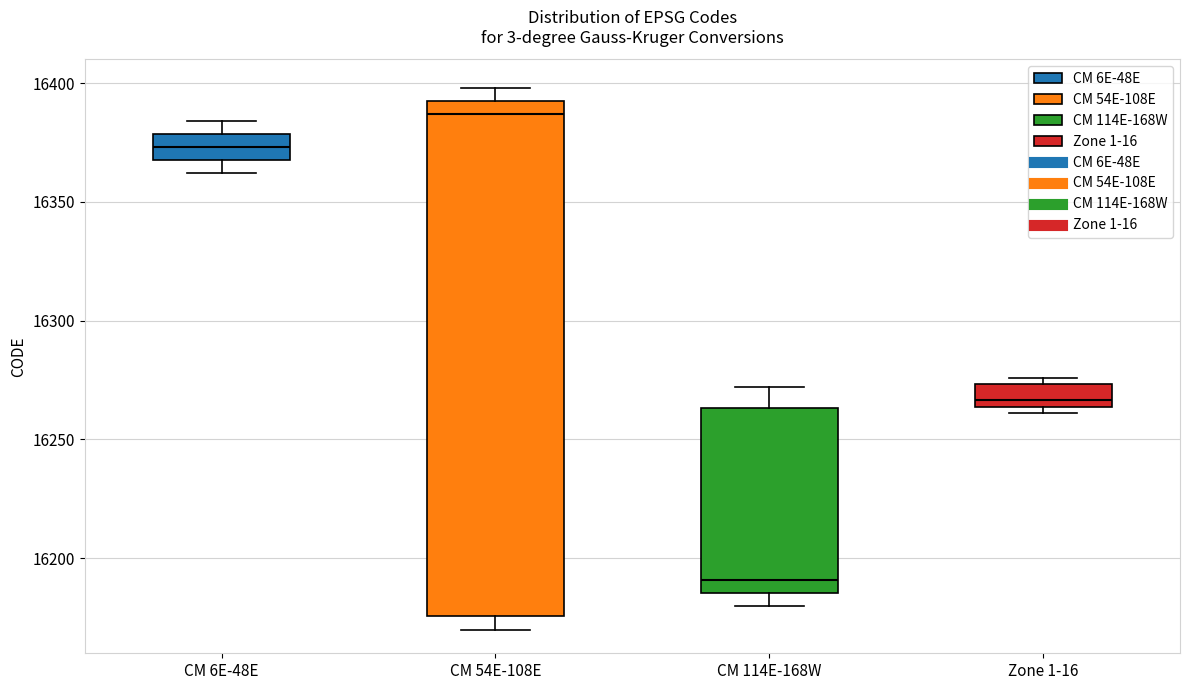

Comparing the boxes themselves (not the whiskers), which one is the tallest?

CM 54E-108E